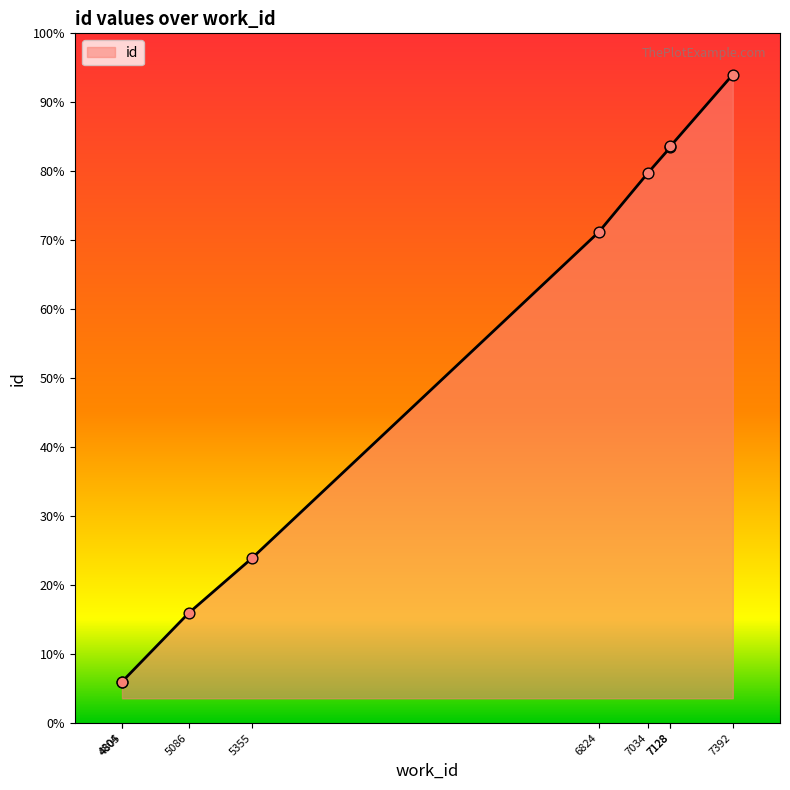

Between 7128 and 7128, which is larger?

7128